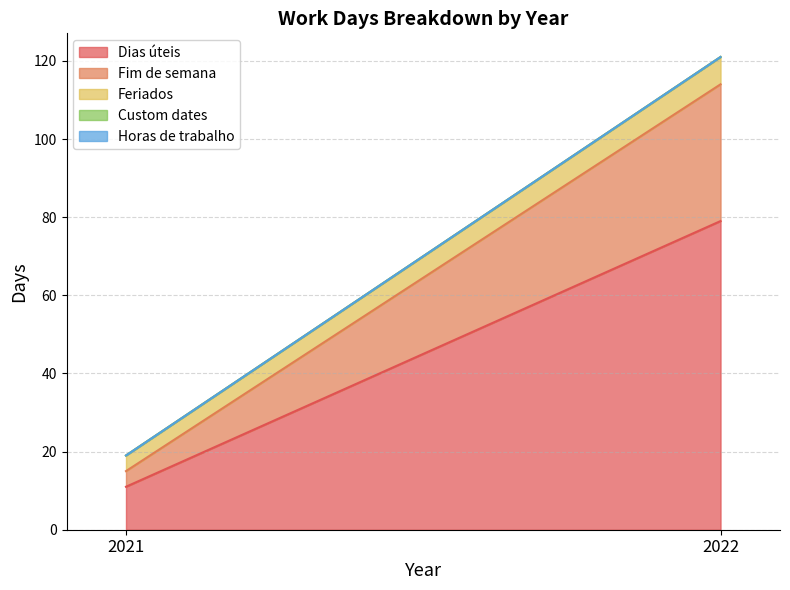

At how many categories does at least one series exceed 52?

1